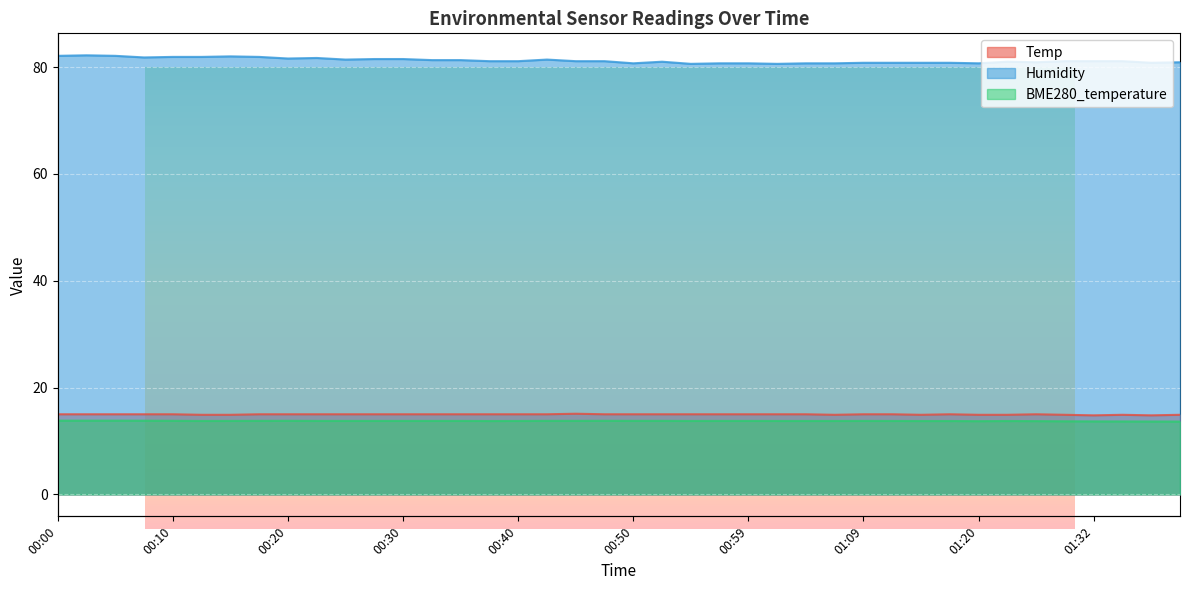

Read the Temp value at 00:03.

15.0